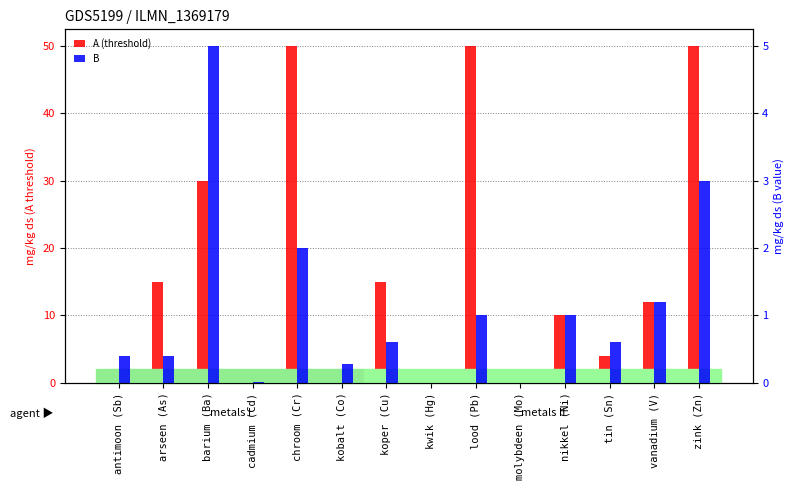

What is the label of the 4th bar from the left?

cadmium (Cd)